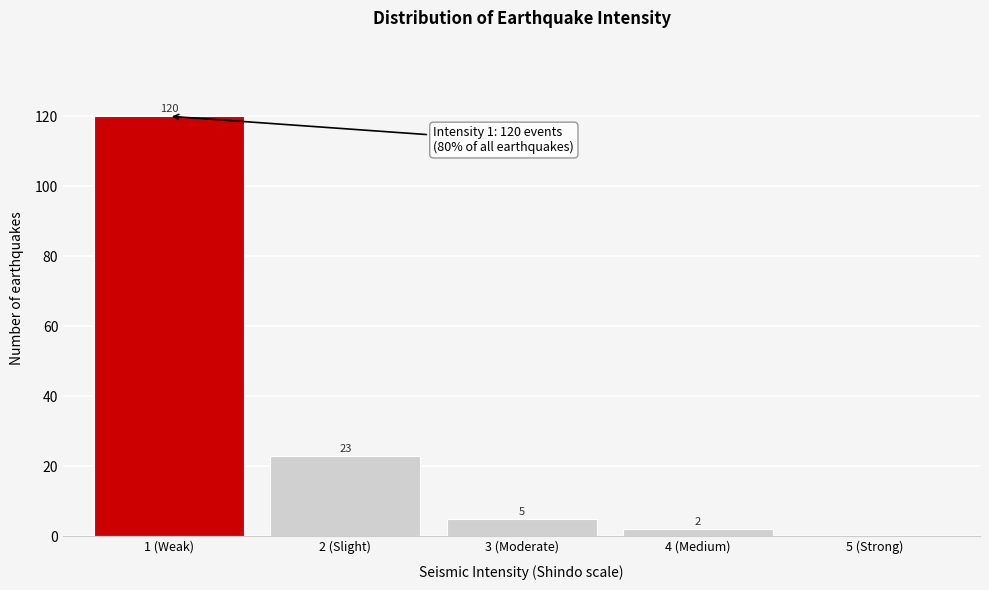

Reading right to left, transcribe all the data shown in this chart.

5 (Strong)=0	4 (Medium)=2	3 (Moderate)=5	2 (Slight)=23	1 (Weak)=120